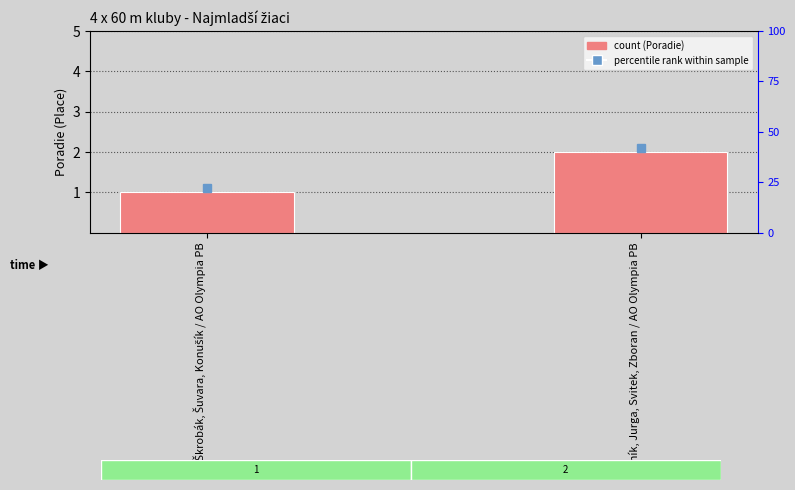

What is the greatest value displayed?

2